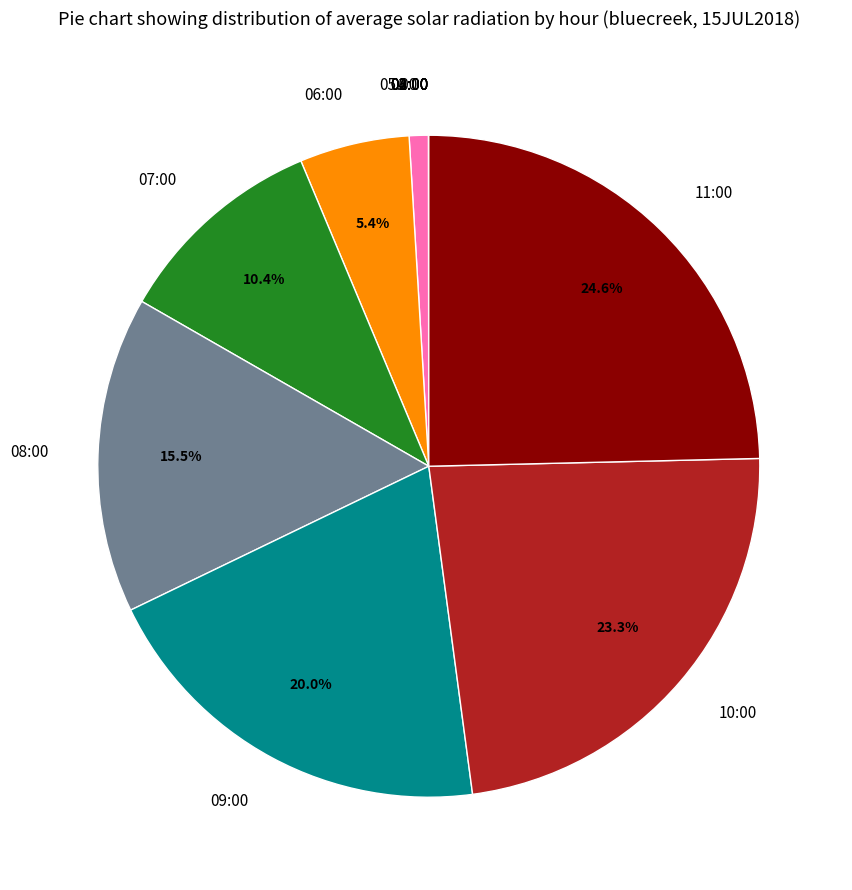

To the nearest percent, what is the combined percentage of 06:00 and 05:00?

6%